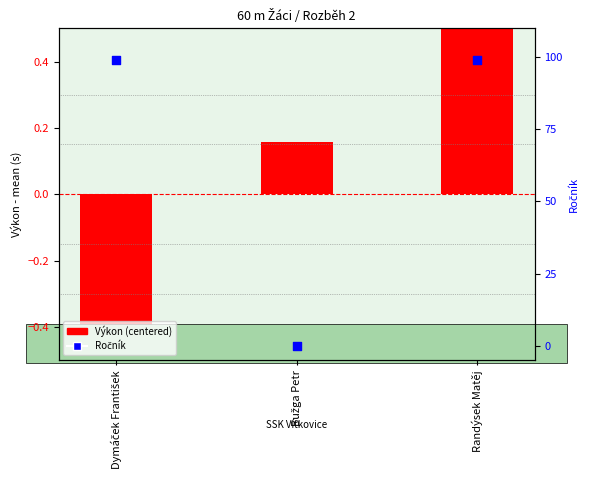

At how many categories does at least one series exceed 35?

2